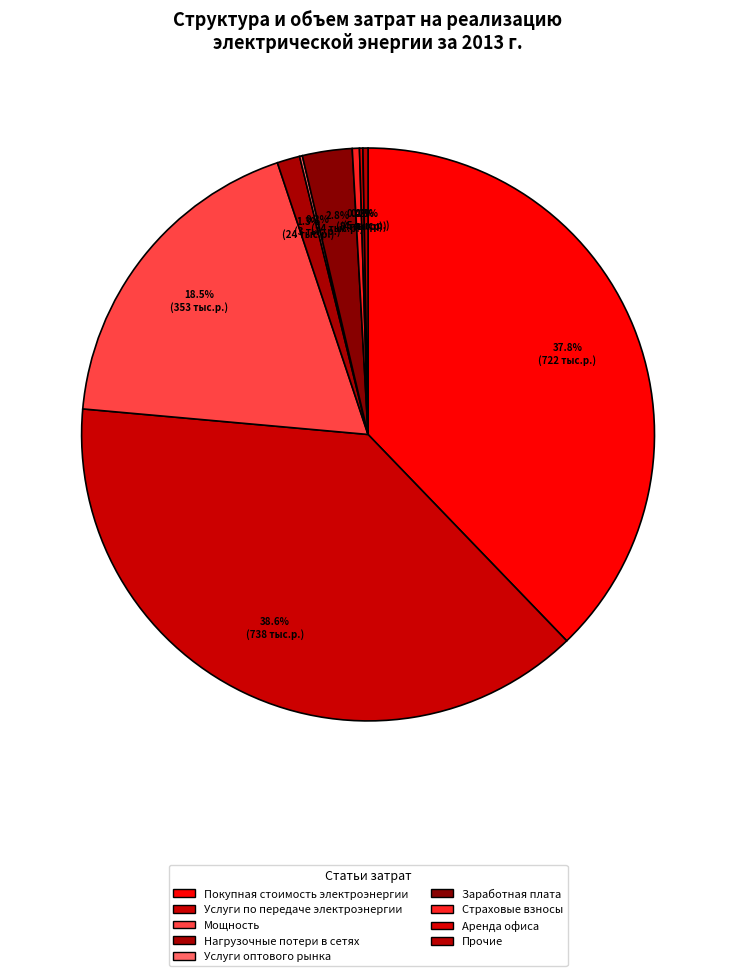

Rank the categories by value from lowest to highest.

Услуги оптового рынка, Аренда офиса, Прочие, Страховые взносы, Нагрузочные потери в сетях, Заработная плата, Мощность, Покупная стоимость электроэнергии, Услуги по передаче электроэнергии